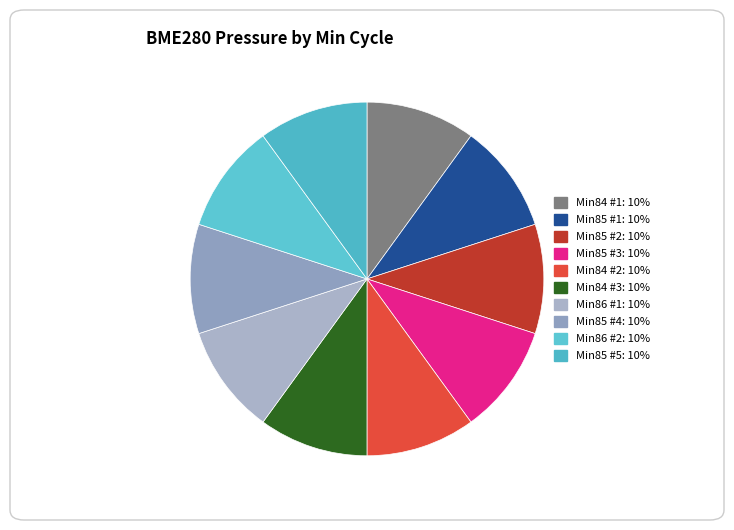

Count the number of slices in the pie.

10